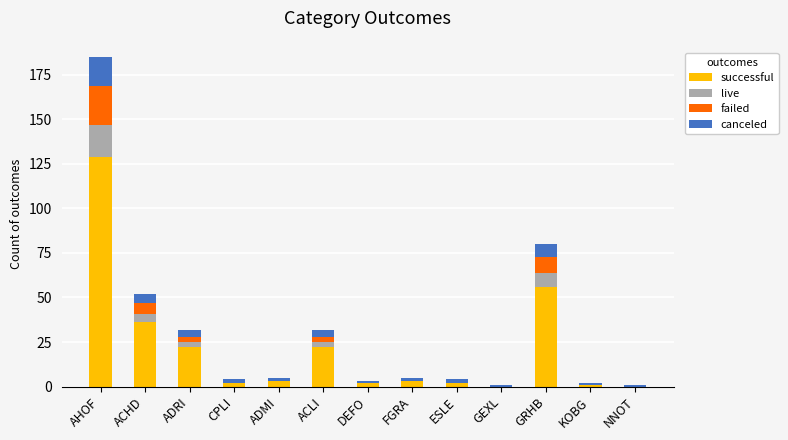

At which label does successful reach its peak?

AHOF